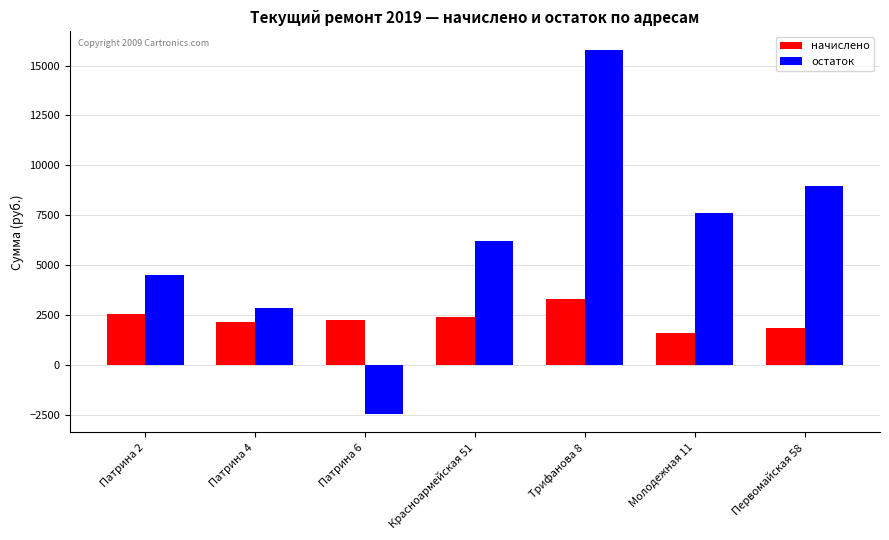

Read the начислено value at Трифанова 8.

3298.2